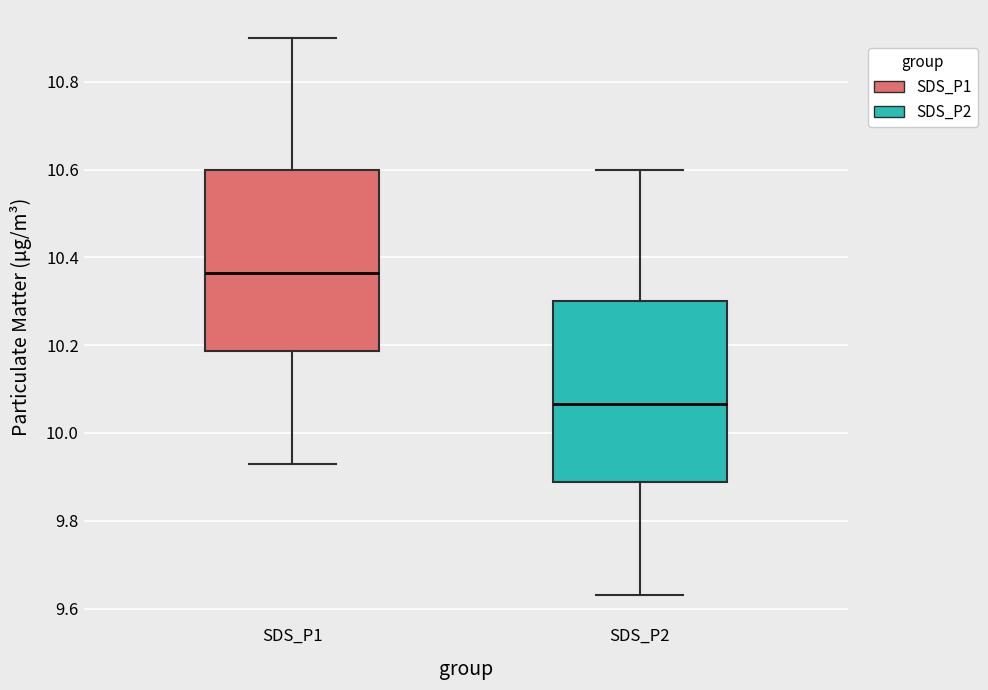

Where does the upper whisker of the box for SDS_P1 end on the y-axis? The values are not printed on the chart, so give them approximately, as read against the axis.

10.90